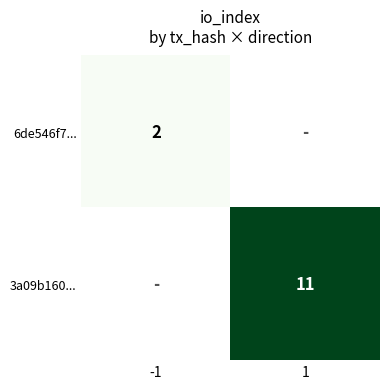

Between -1 and 1, which is larger?

1